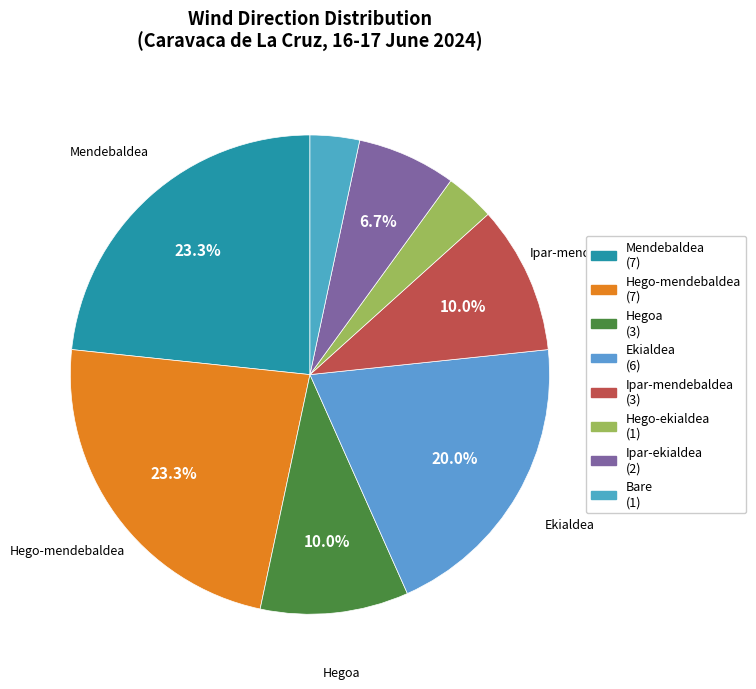

How many segments does this pie chart have?

8